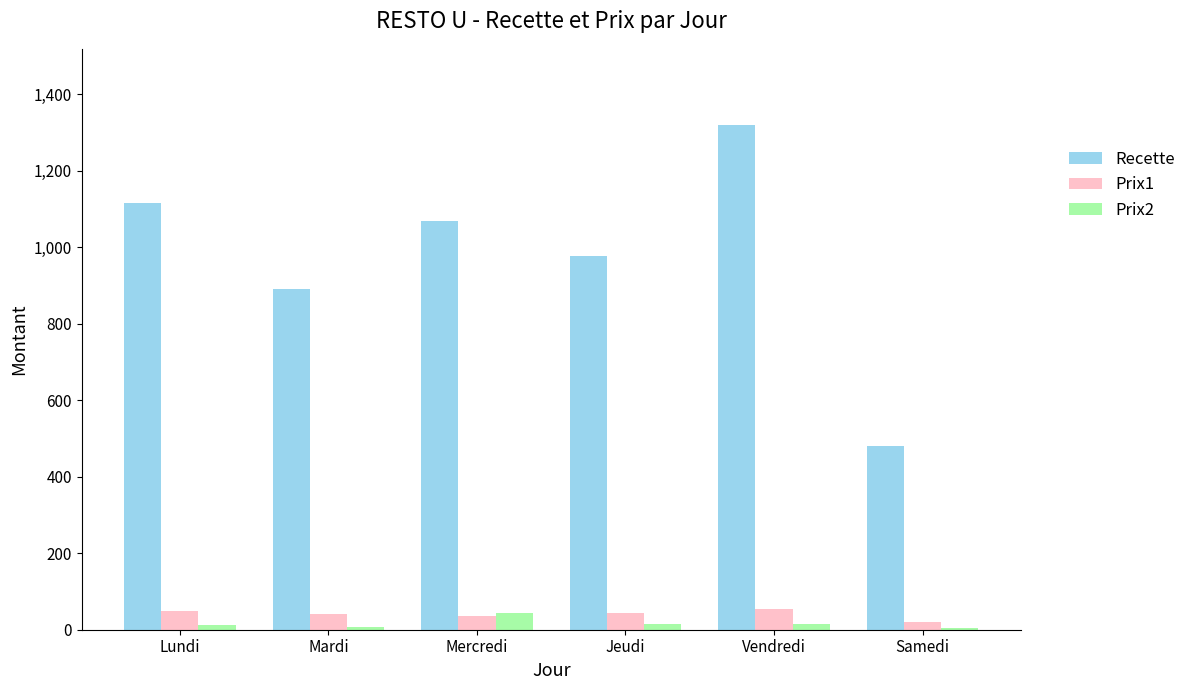

What is the minimum value shown in the chart?

5.0